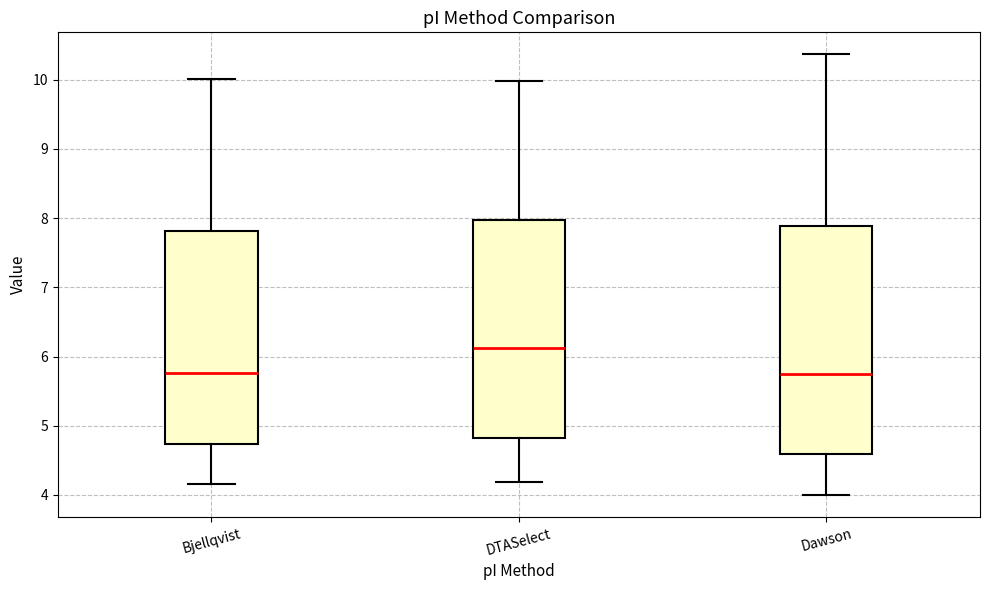

Comparing the boxes themselves (not the whiskers), which one is the tallest?

Dawson